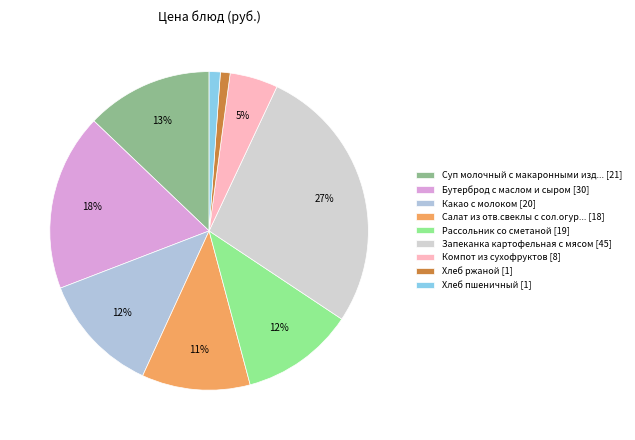

How many segments does this pie chart have?

9